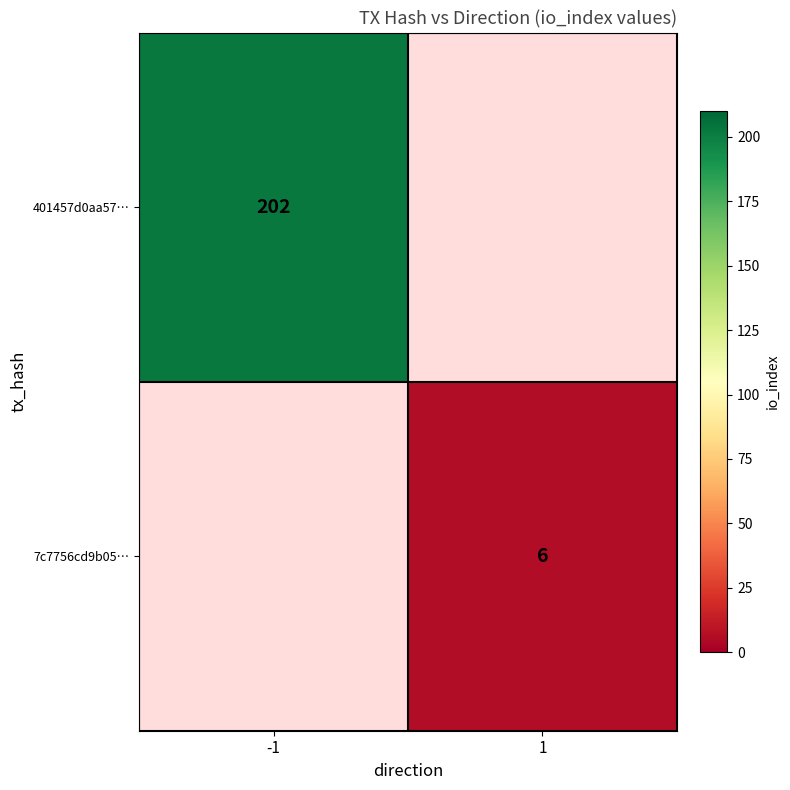

Which label corresponds to the largest value in the chart?

-1